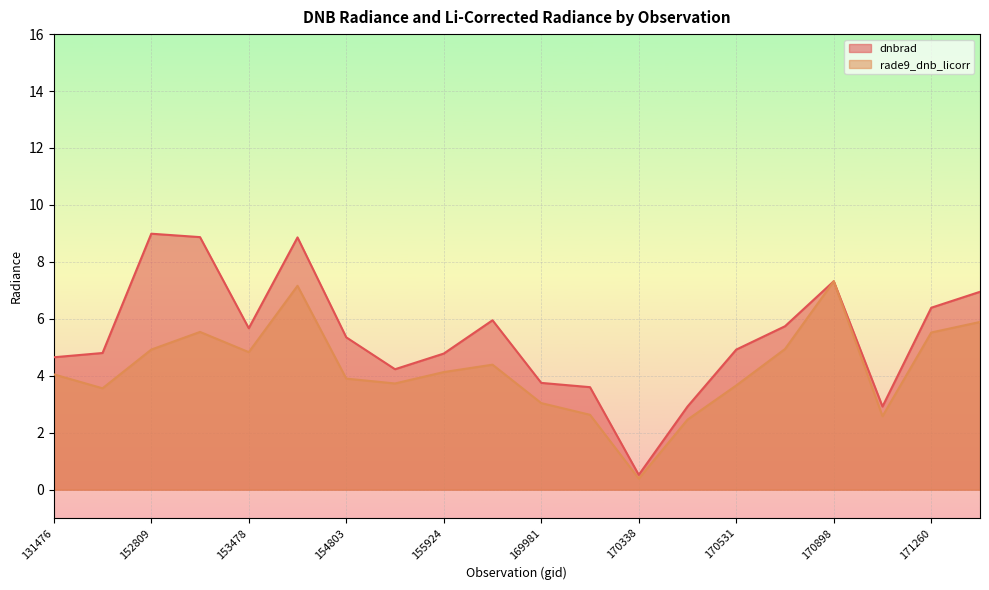

How many interior local valleys does the dnbrad series have?

4